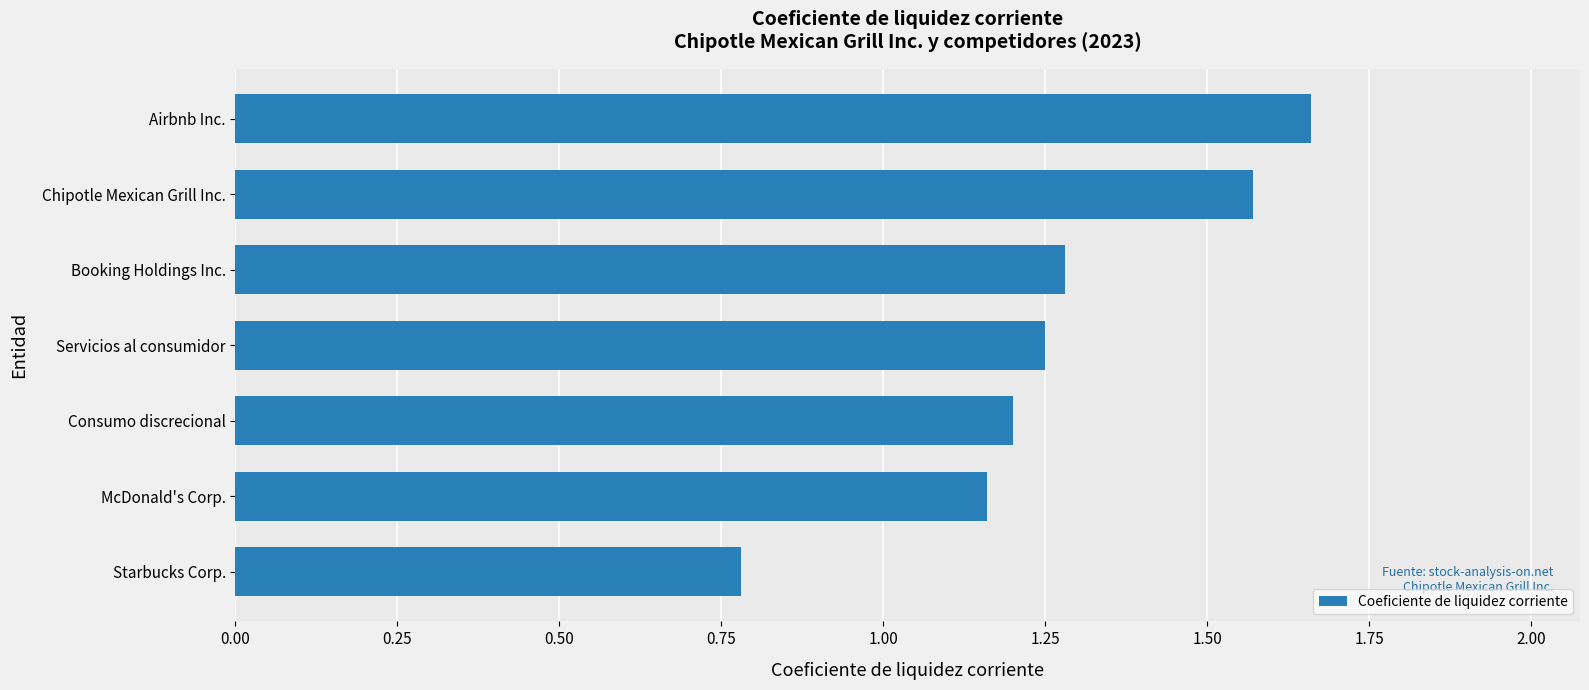

Which has a higher value, Chipotle Mexican Grill Inc. or Servicios al consumidor?

Chipotle Mexican Grill Inc.